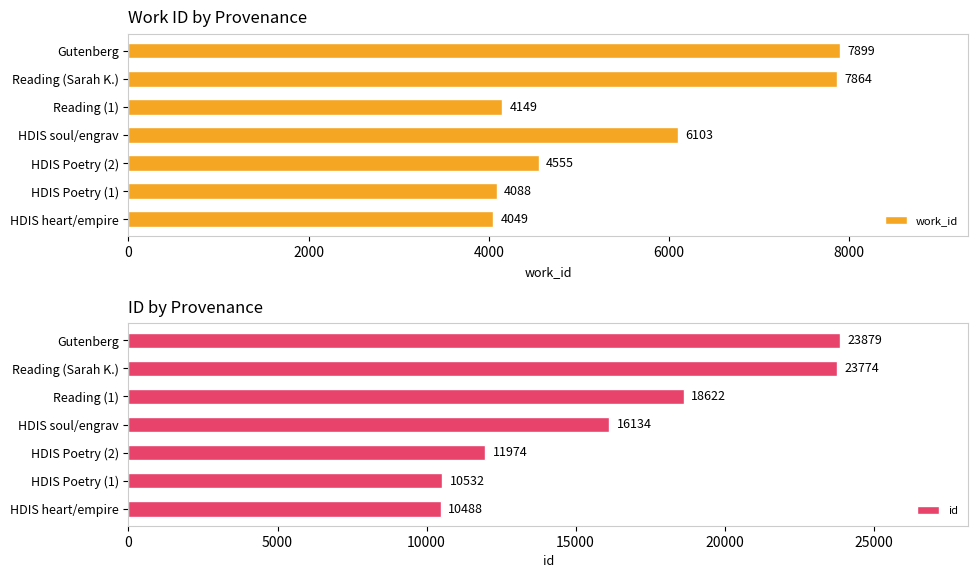

Reading left to right, what are all the values shown in this chart?

work_id: 4049	4088	4555	6103	4149	7864	7899
id: 10488	10532	11974	16134	18622	23774	23879